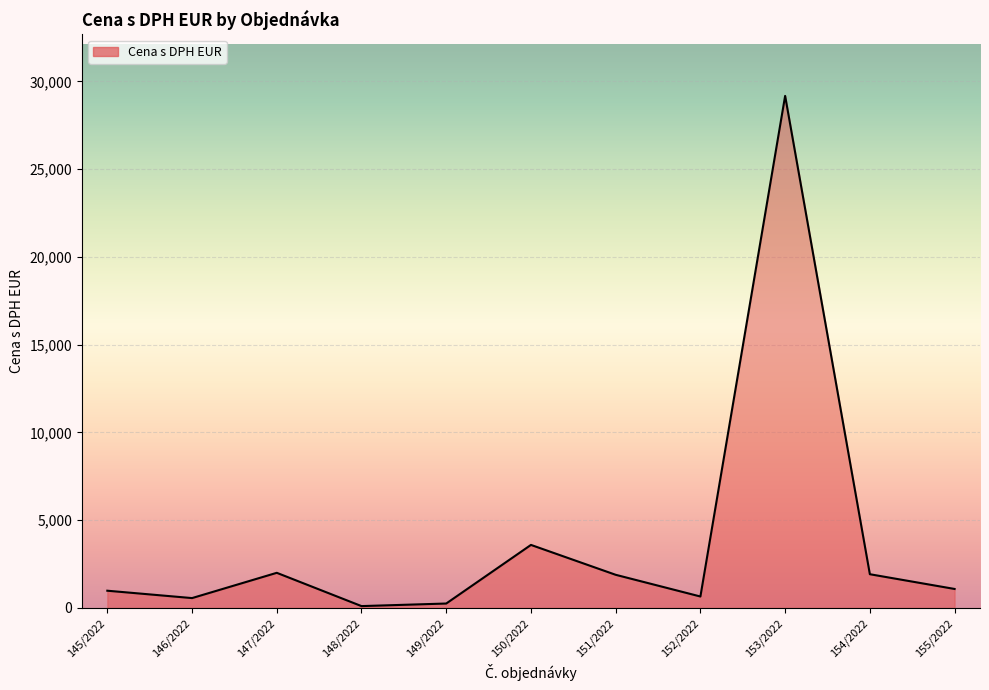

Is it true that the value at 154/2022 is 1920.0?

True